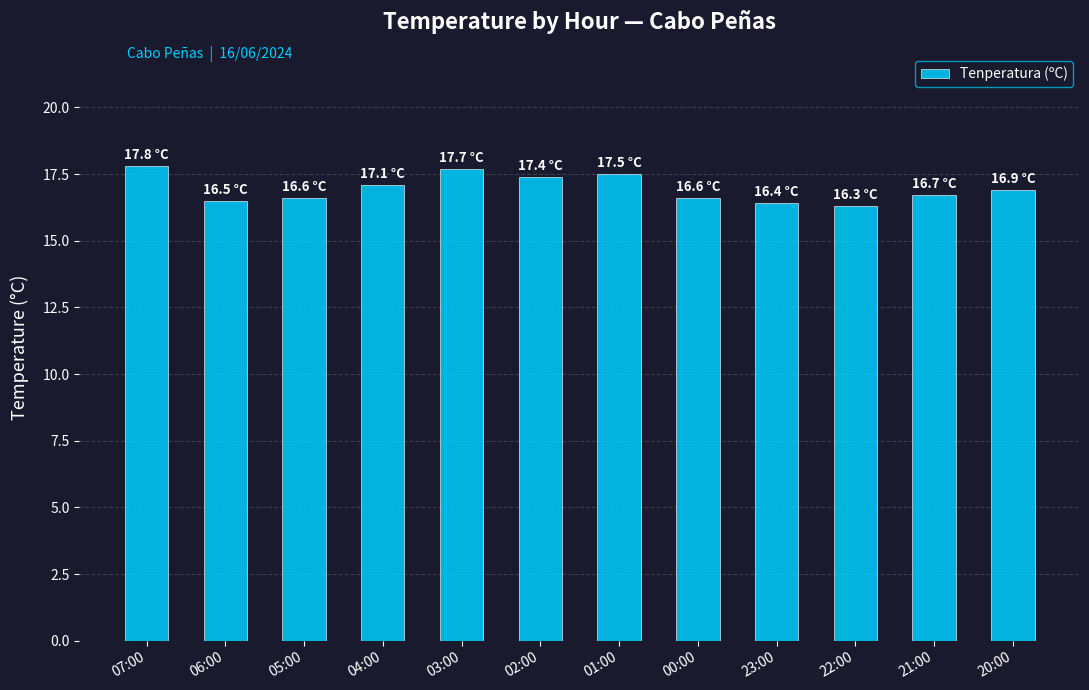

Which has a higher value, 02:00 or 00:00?

02:00